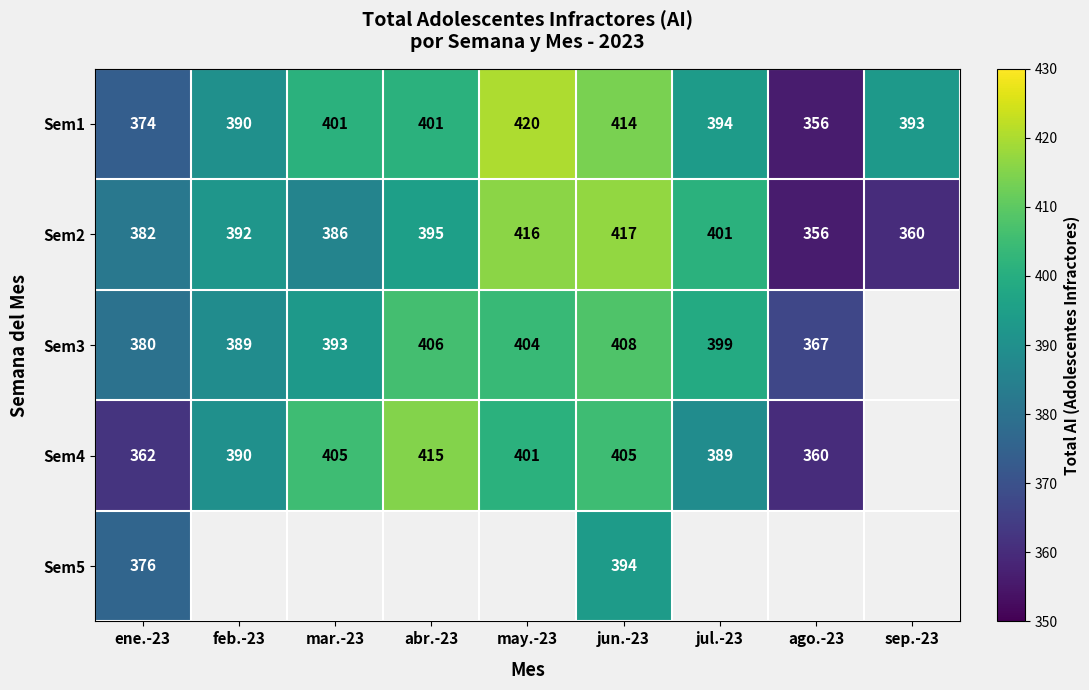

True or false: Sem2 has a value of 253.5 at mar.-23.

False